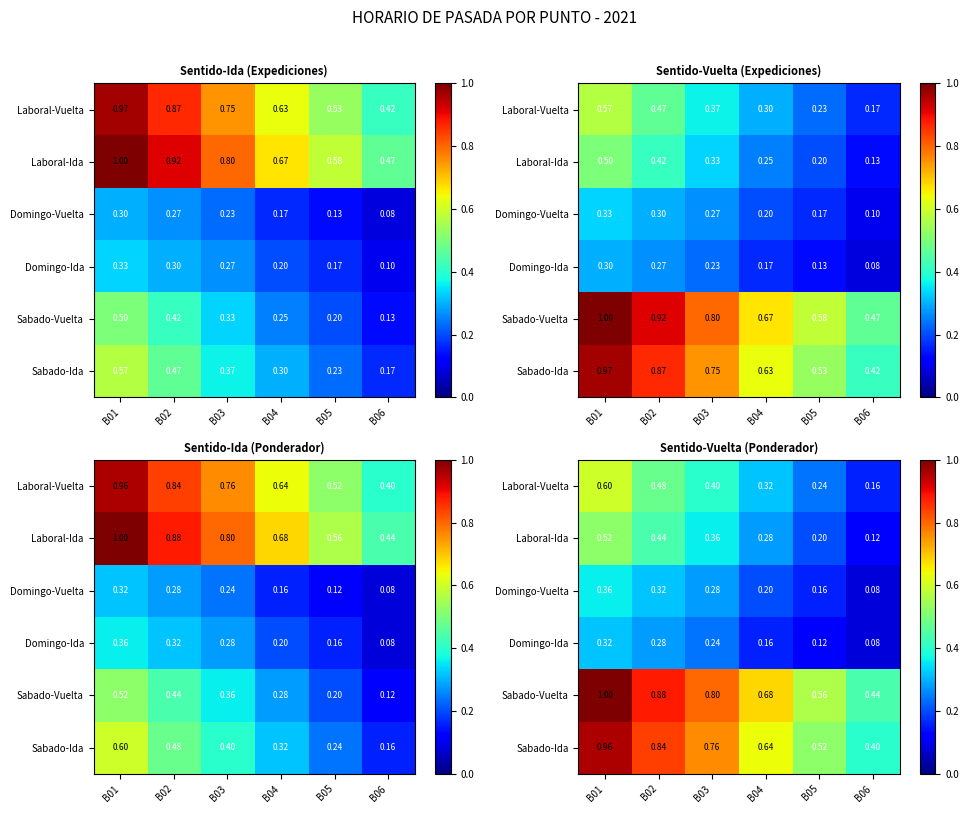

What is the sum of all Laboral-Ida values?

1.9